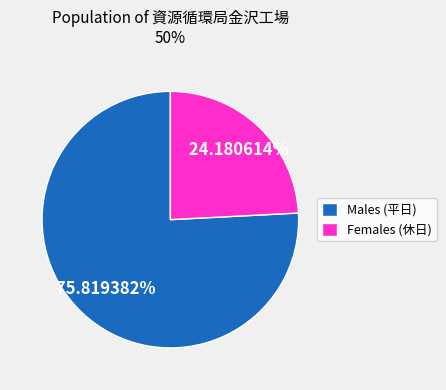

Do Females (休日) and Males (平日) together represent more than half of the pie?

Yes